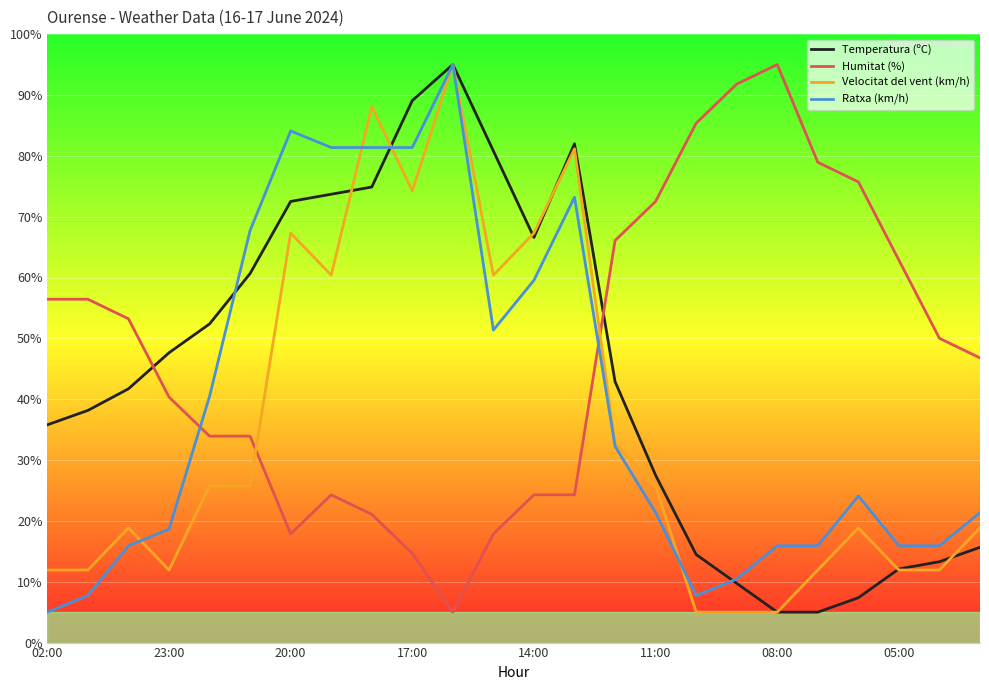

What are all the series names shown in the legend?

Temperatura (ºC), Humitat (%), Velocitat del vent (km/h), Ratxa (km/h)